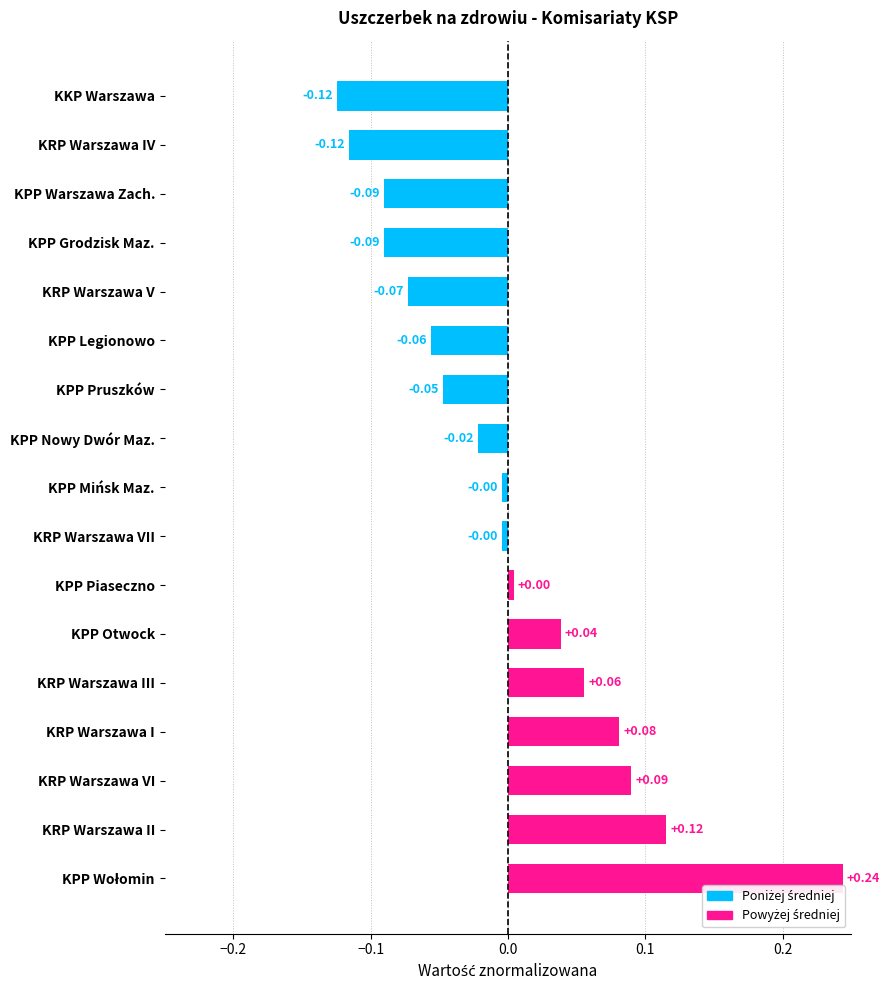

Are the bars grouped side by side (vs. stacked)?

No